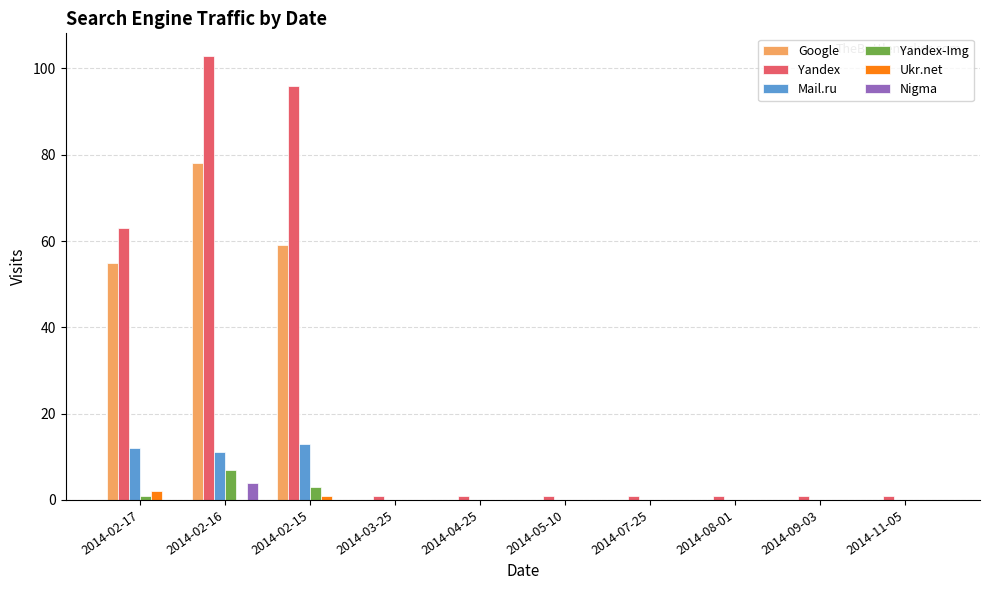

What is the sum of all Nigma values?

4